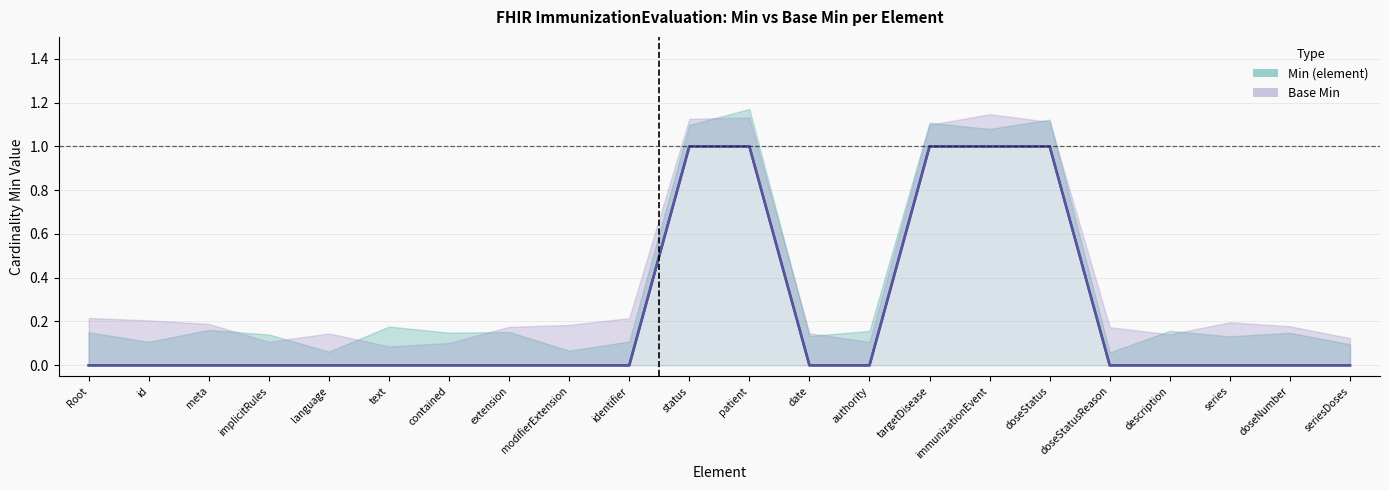

Is the value of Base Min at doseStatus greater than the value of Min (element) at id?

Yes